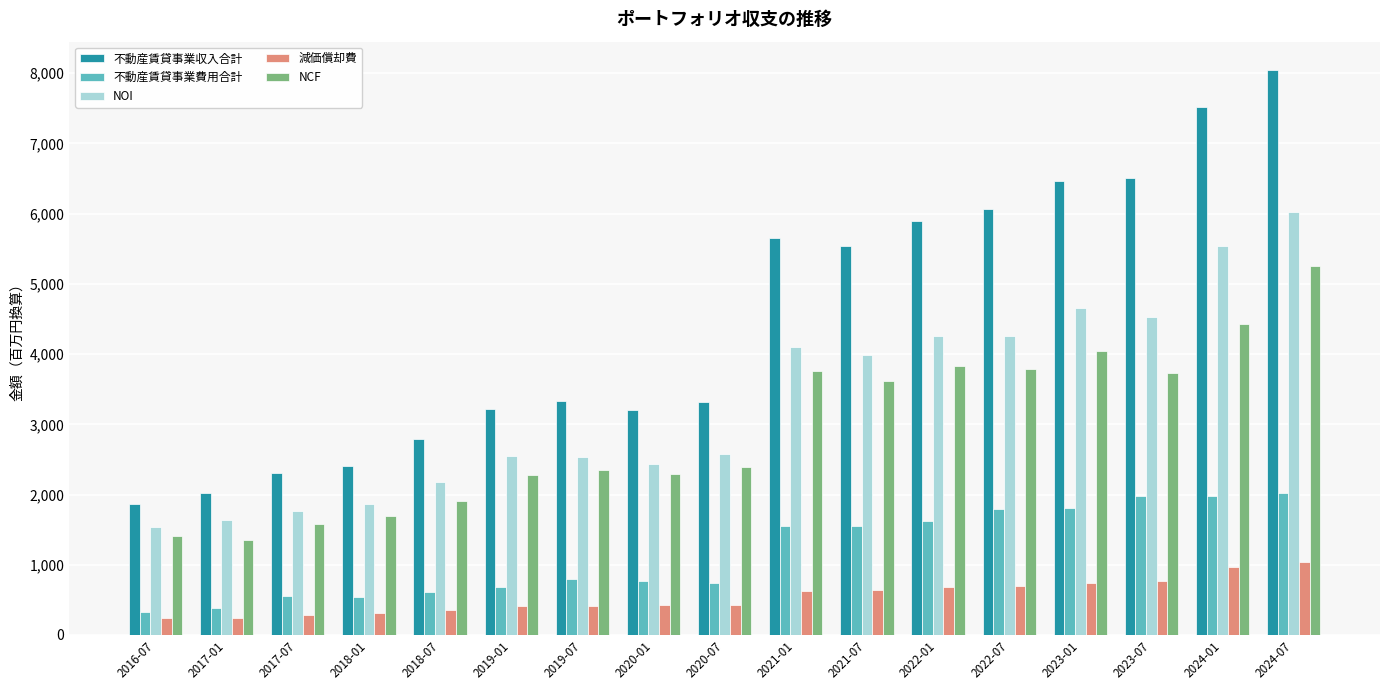

At 2018-01, list the series in order from largest to smallest.

不動産賃貸事業収入合計, NOI, NCF, 不動産賃貸事業費用合計, 減価償却費